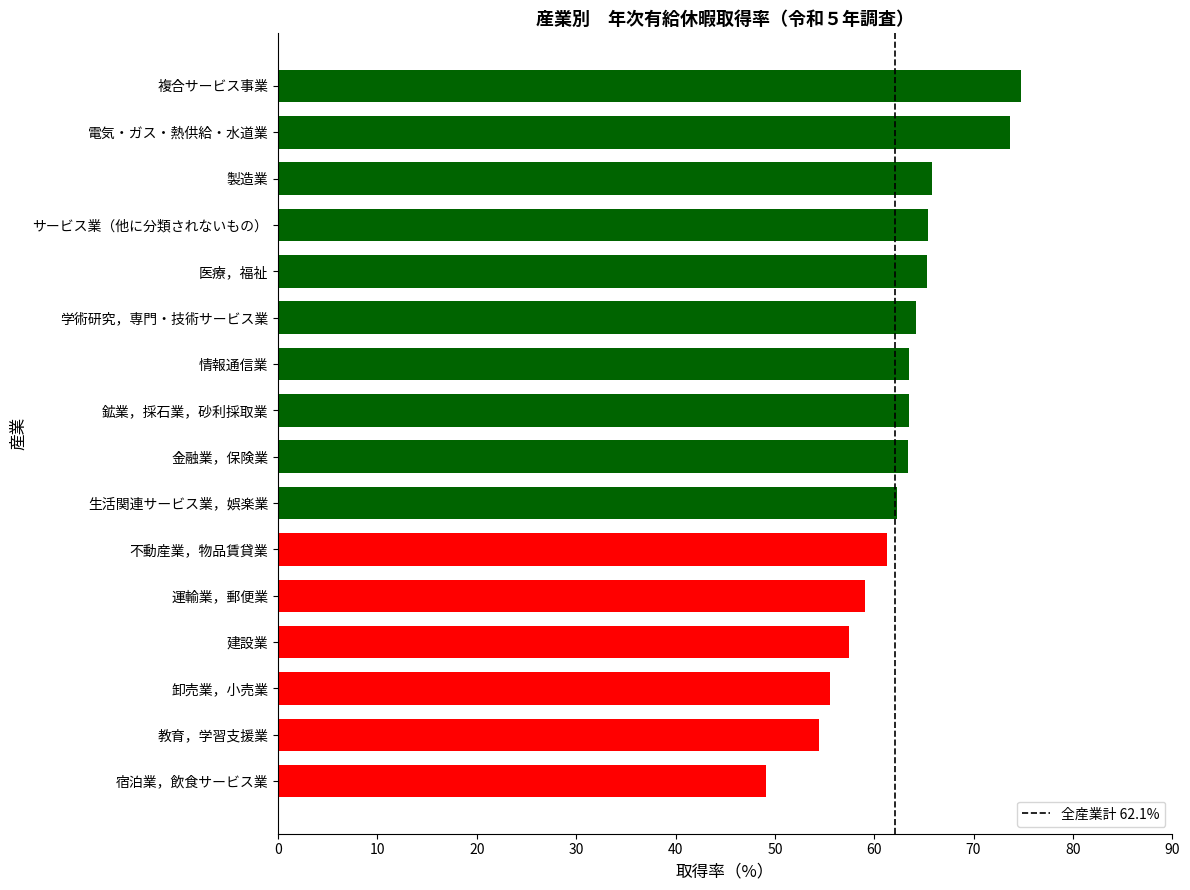

What is the smallest value displayed?

49.1